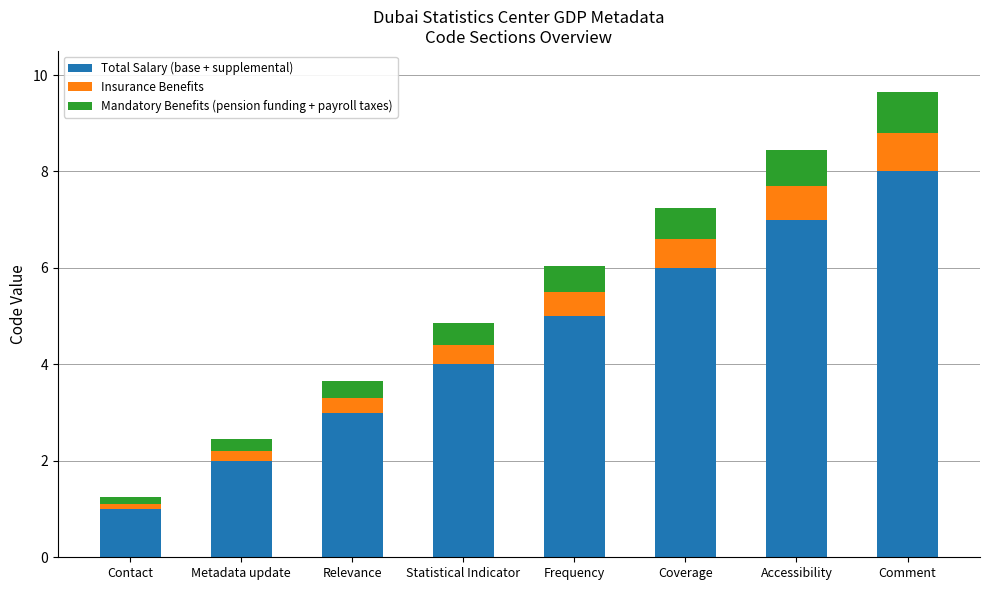

Reading left to right, transcribe the values for Total Salary (base + supplemental).

1.0	2.0	3.0	4.0	5.0	6.0	7.0	8.0